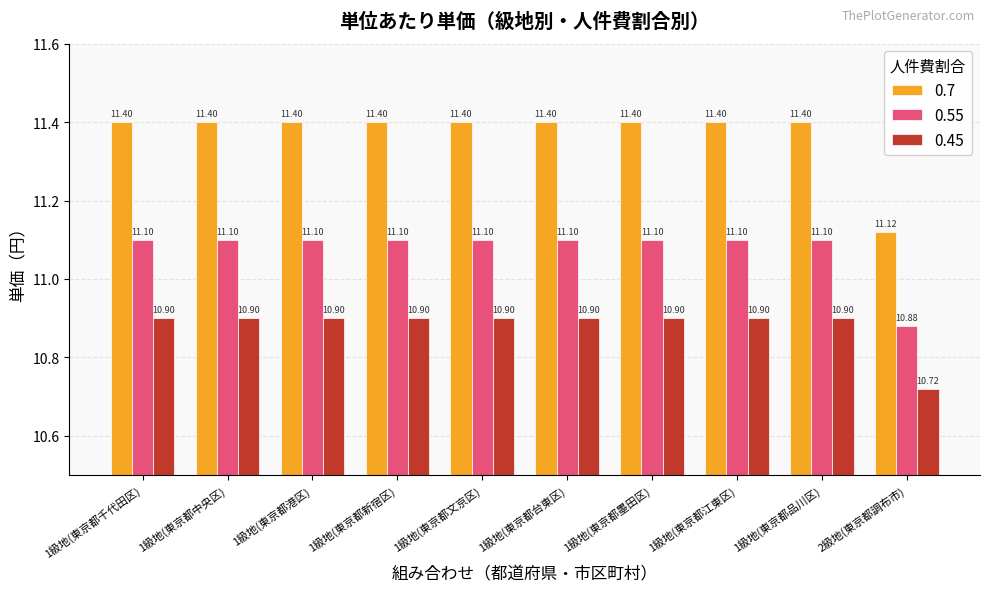

Reading left to right, what are all the values shown in this chart?

0.7: 1級地(東京都千代田区)=11.4	1級地(東京都中央区)=11.4	1級地(東京都港区)=11.4	1級地(東京都新宿区)=11.4	1級地(東京都文京区)=11.4	1級地(東京都台東区)=11.4	1級地(東京都墨田区)=11.4	1級地(東京都江東区)=11.4	1級地(東京都品川区)=11.4	2級地(東京都調布市)=11.1
0.55: 1級地(東京都千代田区)=11.1	1級地(東京都中央区)=11.1	1級地(東京都港区)=11.1	1級地(東京都新宿区)=11.1	1級地(東京都文京区)=11.1	1級地(東京都台東区)=11.1	1級地(東京都墨田区)=11.1	1級地(東京都江東区)=11.1	1級地(東京都品川区)=11.1	2級地(東京都調布市)=10.9
0.45: 1級地(東京都千代田区)=10.9	1級地(東京都中央区)=10.9	1級地(東京都港区)=10.9	1級地(東京都新宿区)=10.9	1級地(東京都文京区)=10.9	1級地(東京都台東区)=10.9	1級地(東京都墨田区)=10.9	1級地(東京都江東区)=10.9	1級地(東京都品川区)=10.9	2級地(東京都調布市)=10.7